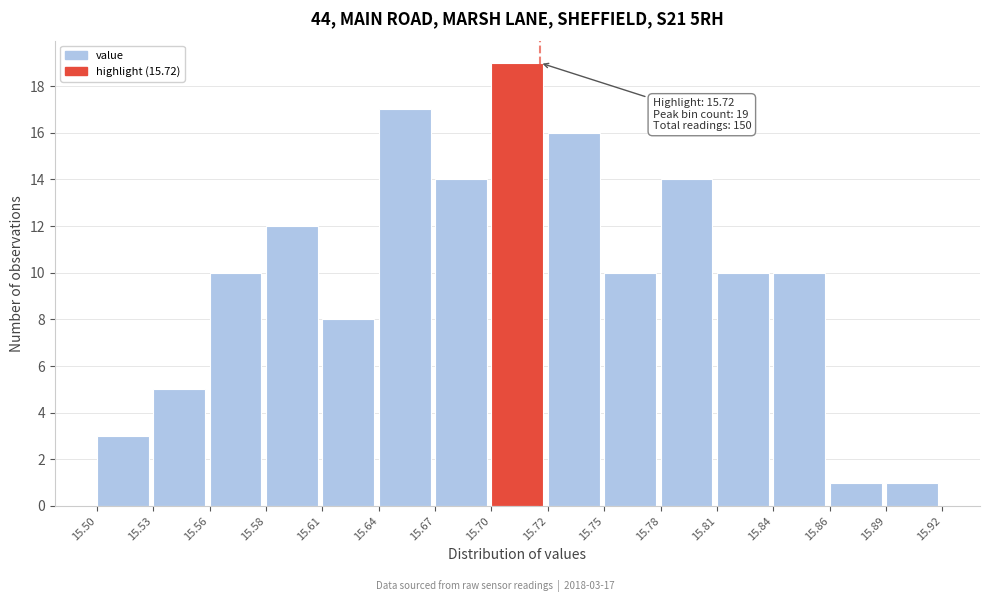

Over which range of the x-axis is the bar tallest?

15.70 to 15.72